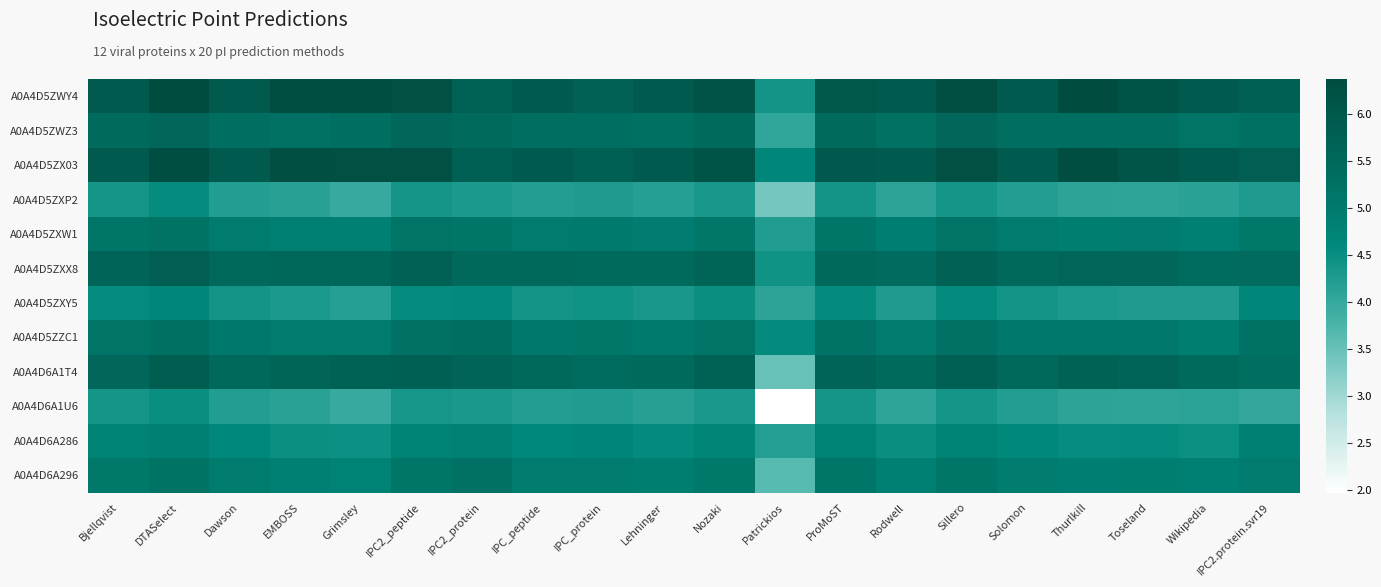

What is the maximum value shown in the chart?

6.4